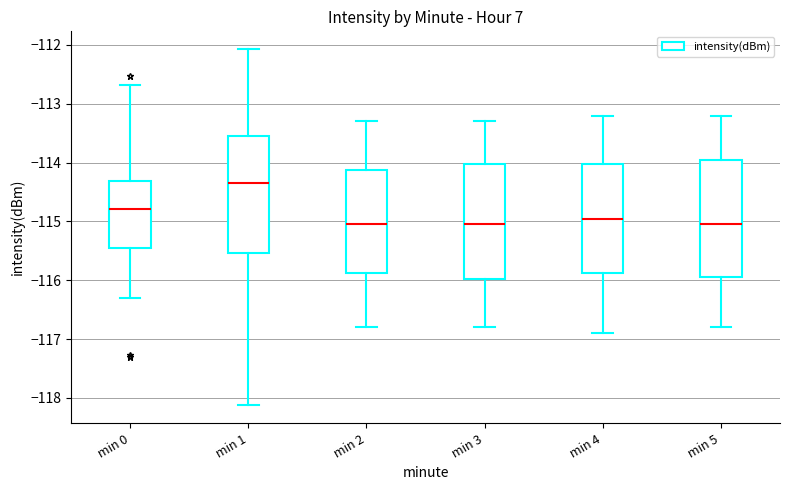

Reading left to right, read every box against the y-axis: the position of its median line, the range the box covers, and the ends of its whiskers. The values are not printed on the chart, so give them approximately, as read against the axis.

min 0: median -114.8, box -115.5 to -114.3, whiskers -116.3 to -112.7
min 1: median -114.3, box -115.5 to -113.5, whiskers -118.1 to -112.1
min 2: median -115.0, box -115.9 to -114.1, whiskers -116.8 to -113.3
min 3: median -115.0, box -116.0 to -114.0, whiskers -116.8 to -113.3
min 4: median -114.9, box -115.9 to -114.0, whiskers -116.9 to -113.2
min 5: median -115.0, box -115.9 to -113.9, whiskers -116.8 to -113.2